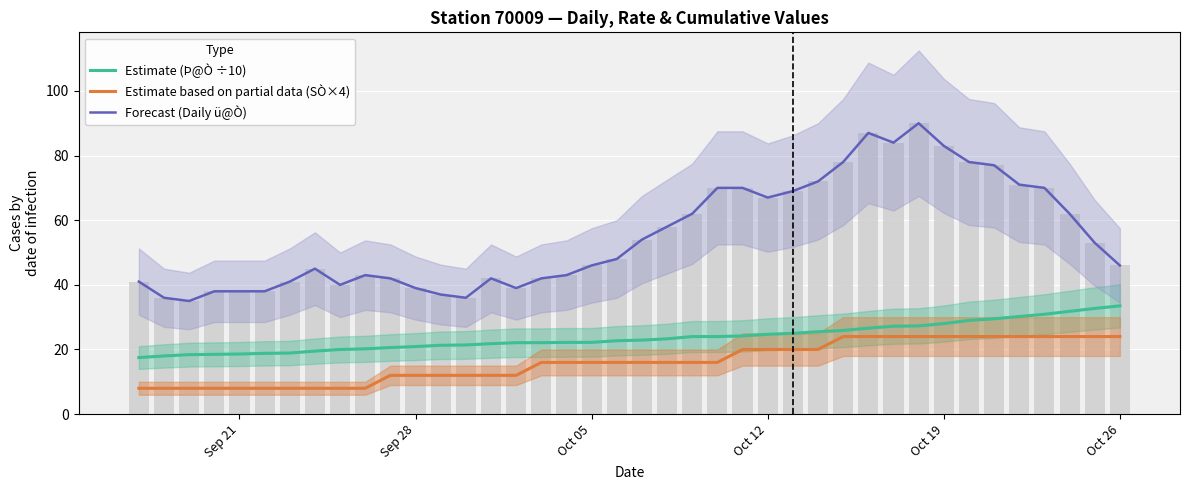

The value of Forecast (Daily ü@Ò) at Sep 28 is 39.0. True or false?

True